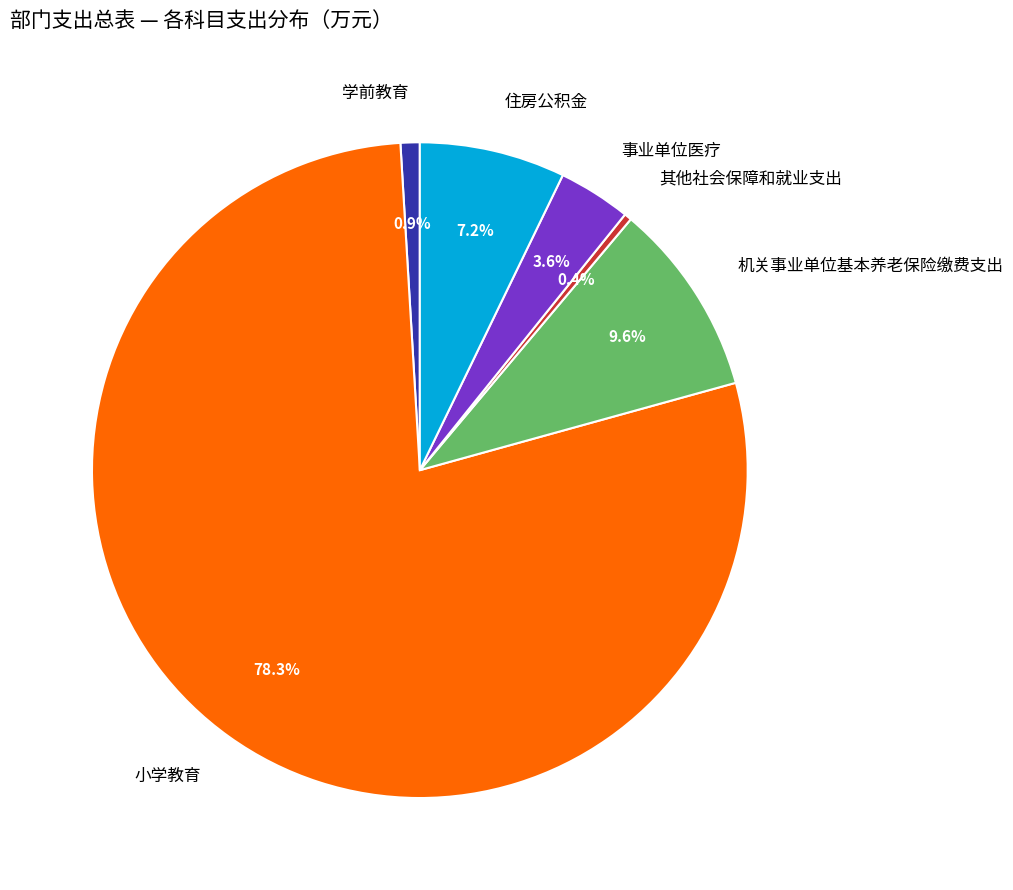

Is there a majority slice in this chart?

Yes